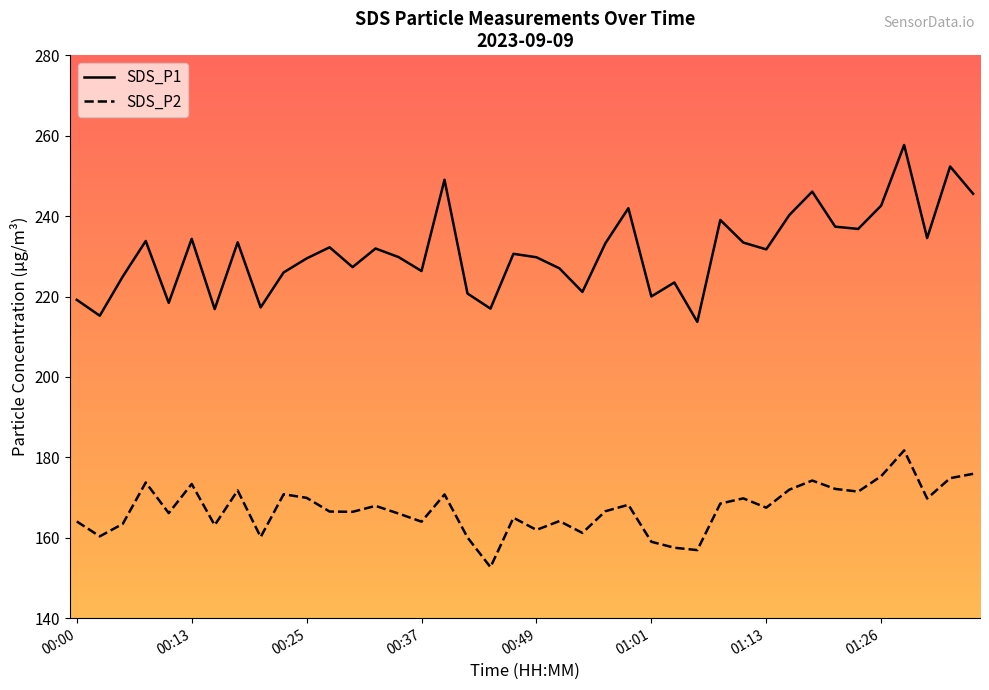

What is the sum of all SDS_P1 values?

9242.2